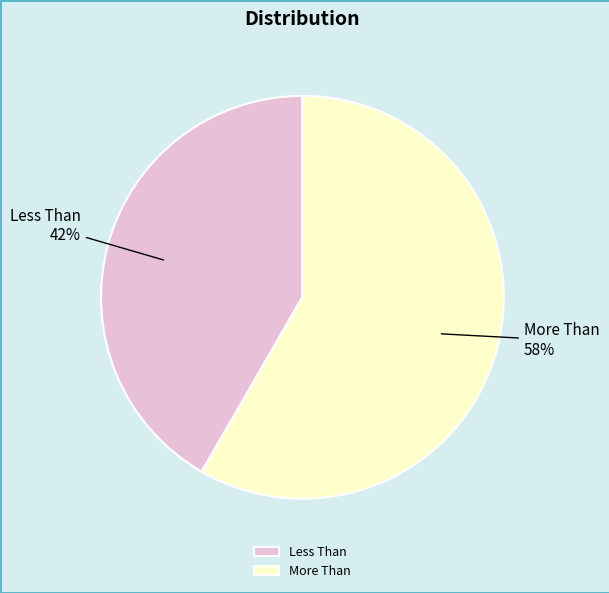

Is there a majority slice in this chart?

Yes